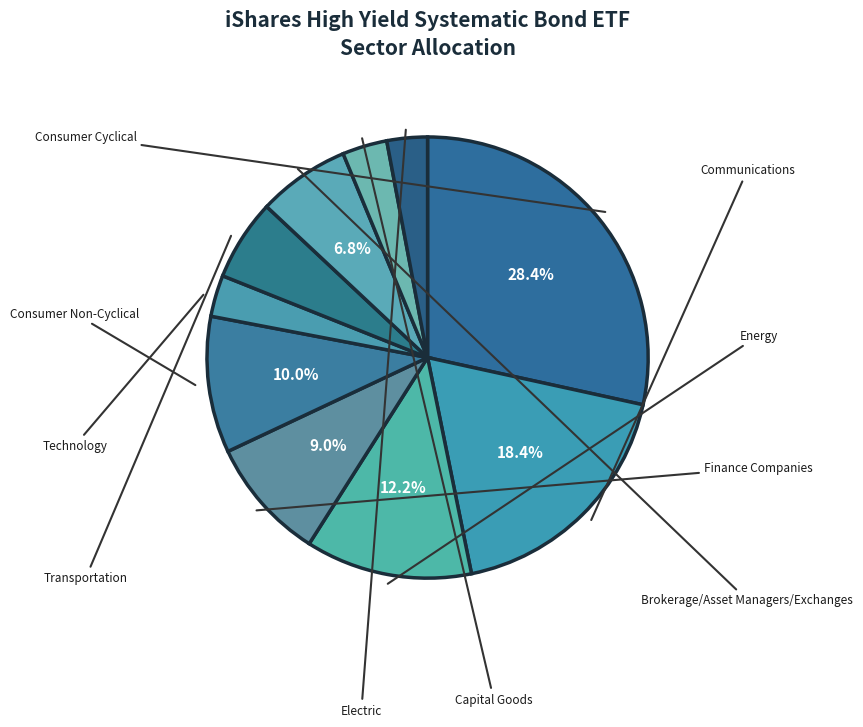

Count the number of slices in the pie.

10